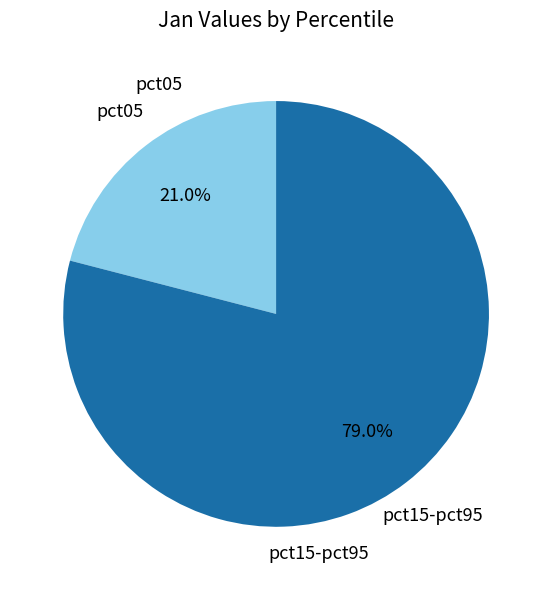

Does any single category account for the majority?

Yes